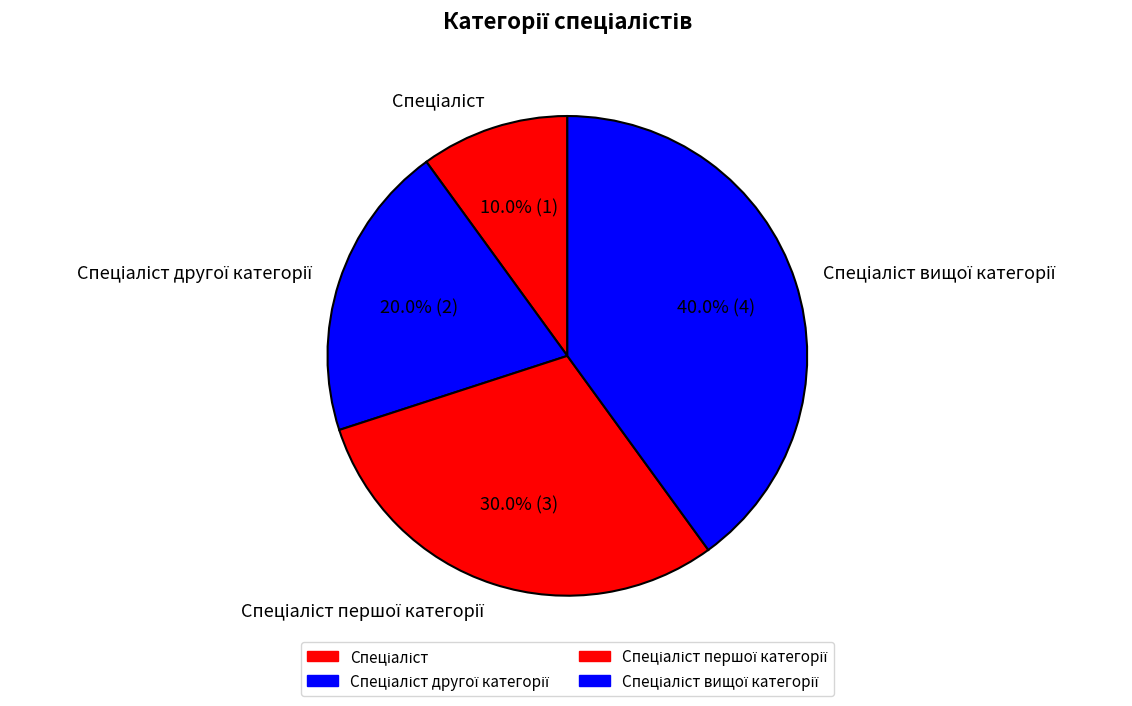

Is there a majority slice in this chart?

No